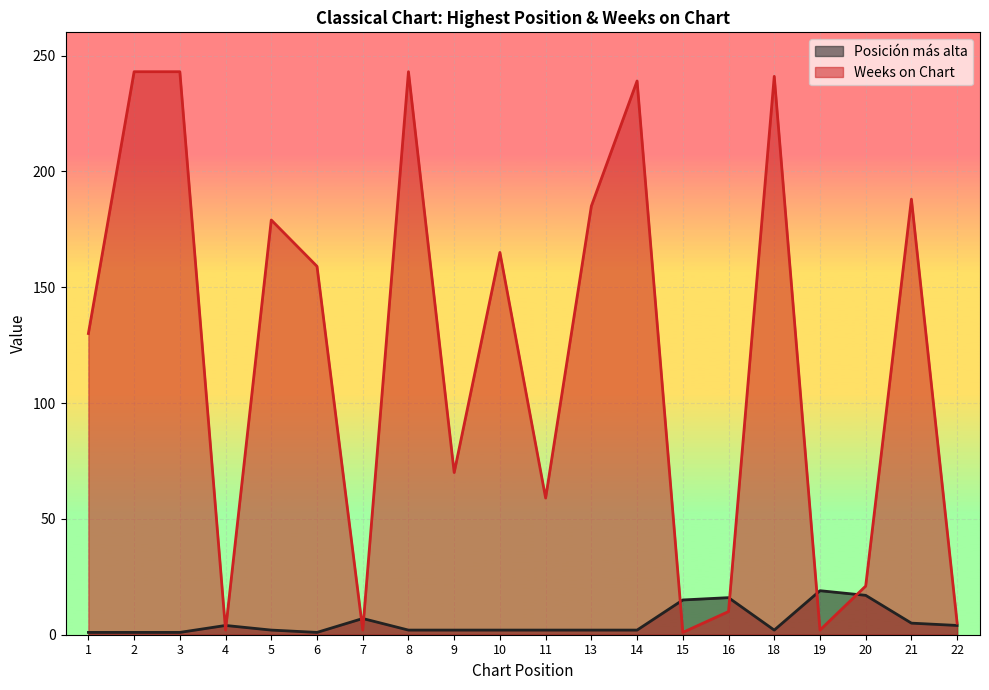

What is the difference between the Posición más alta values at 16 and 6?

15